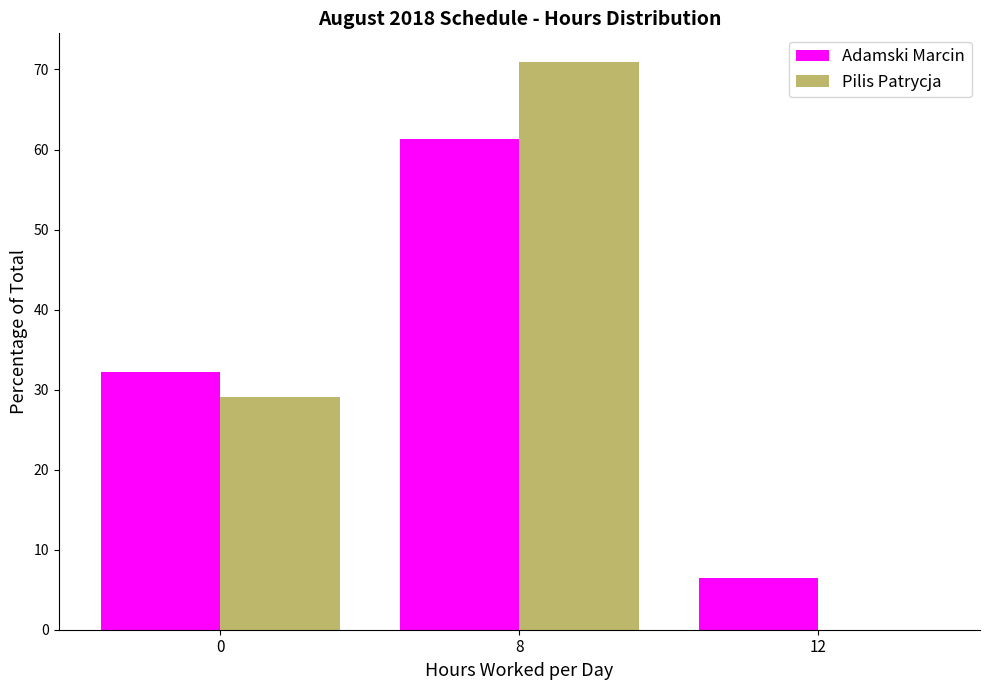

Reading left to right, transcribe all the data shown in this chart.

Adamski Marcin: 0=32.3	8=61.3	12=6.5
Pilis Patrycja: 0=29.0	8=71.0	12=0.0